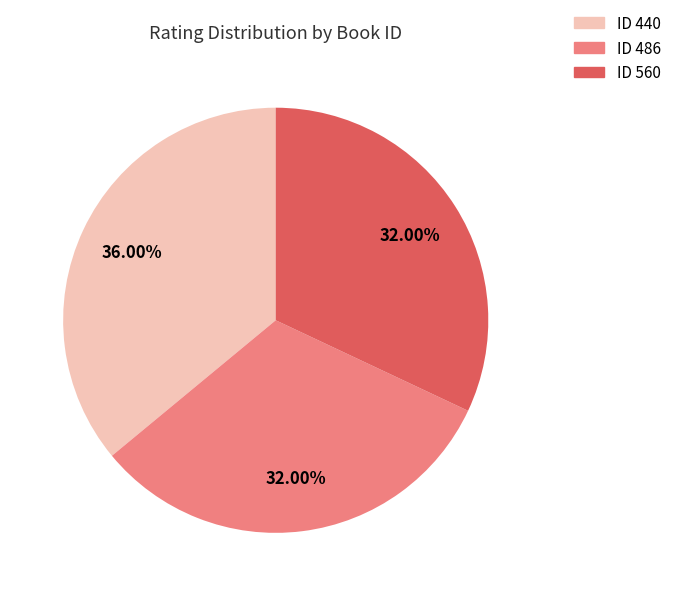

Is there a majority slice in this chart?

No